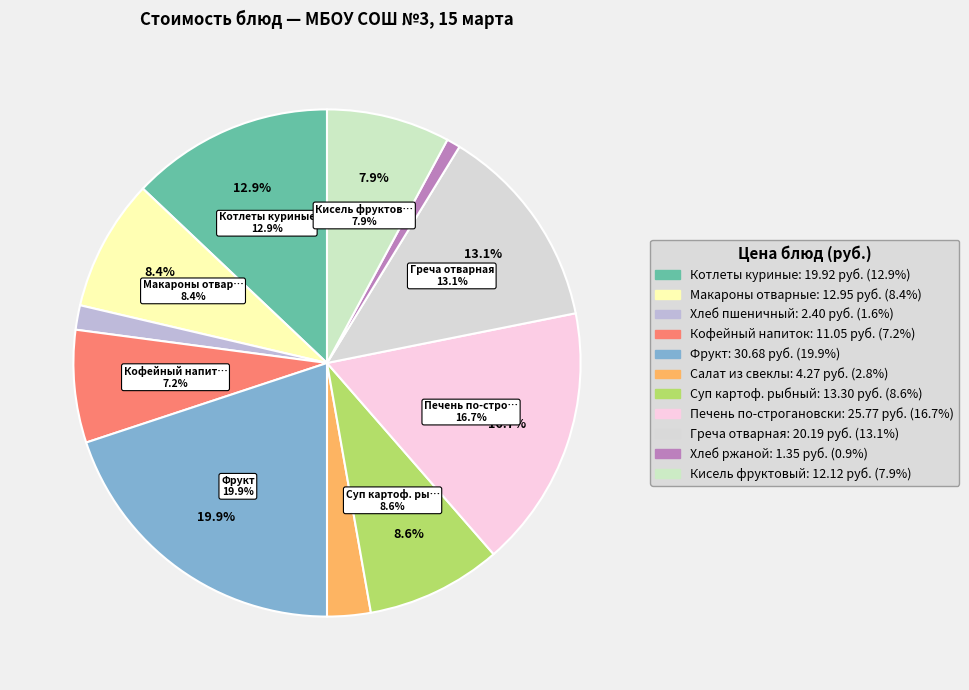

Is there a majority slice in this chart?

No